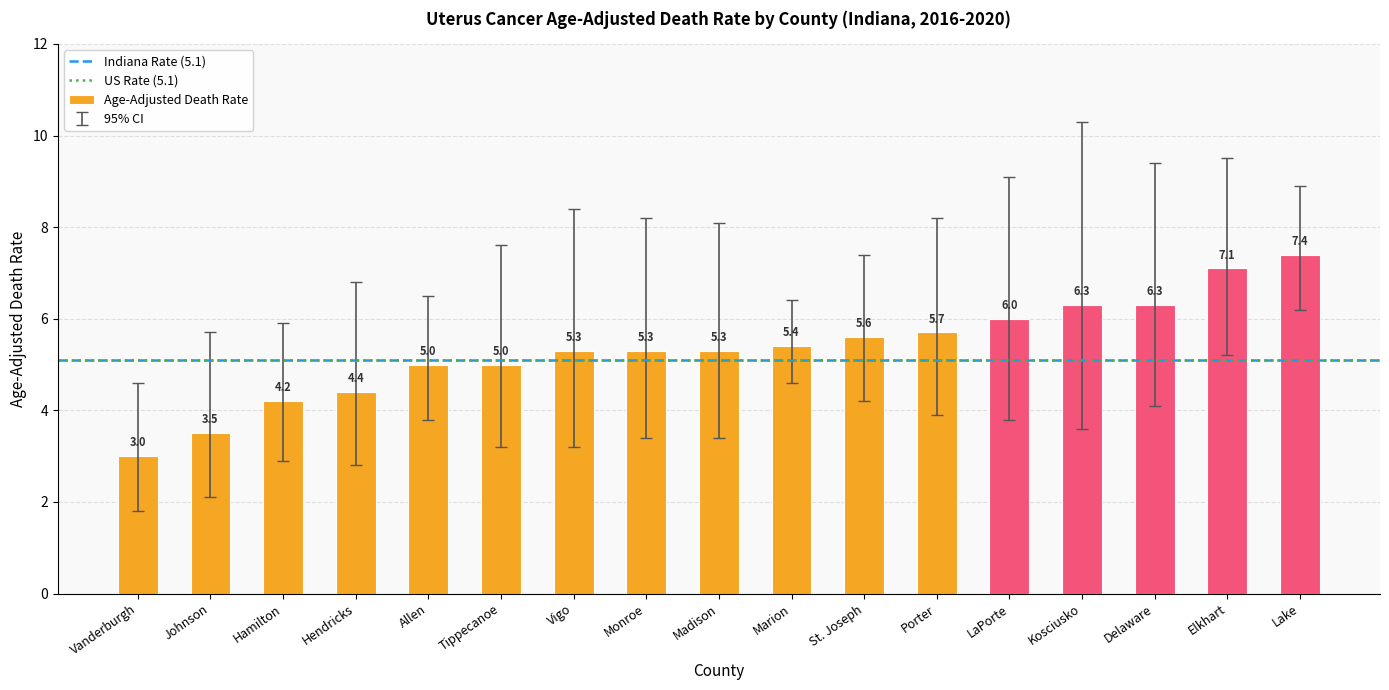

What is the approximate value at St. Joseph?

5.6